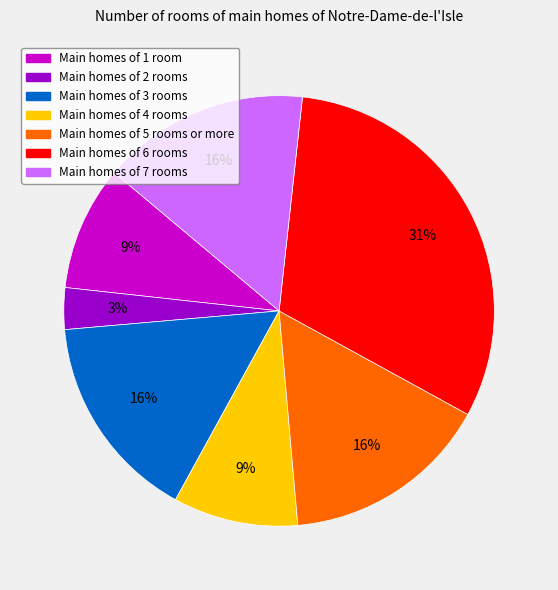

To the nearest percent, what is the average slice percentage?

14%